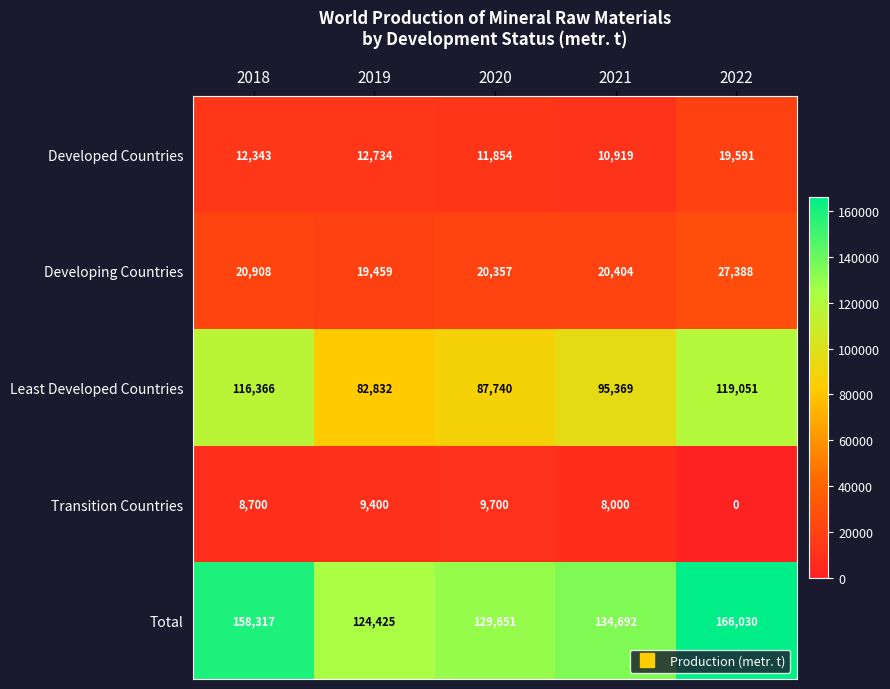

The value of Developed Countries at 2018 is 12343. True or false?

True